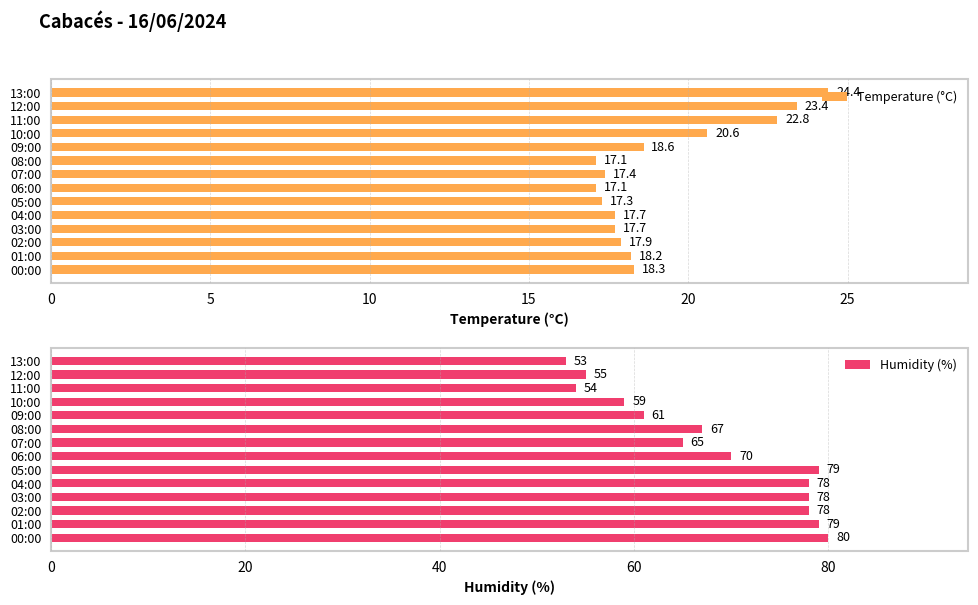

At which label does Temperature (°C) reach its peak?

13:00